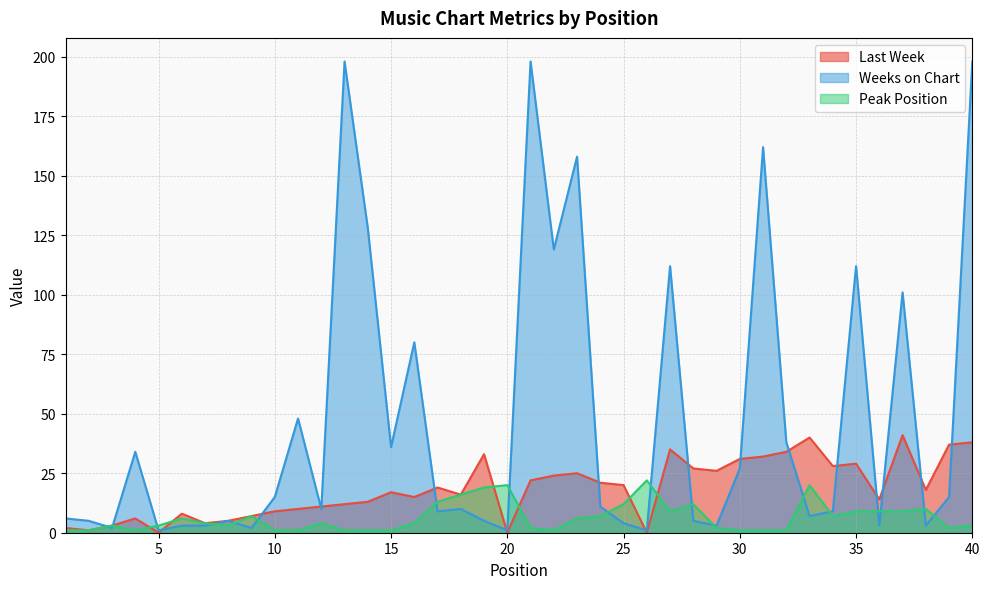

What is the minimum value for Peak Position?

1